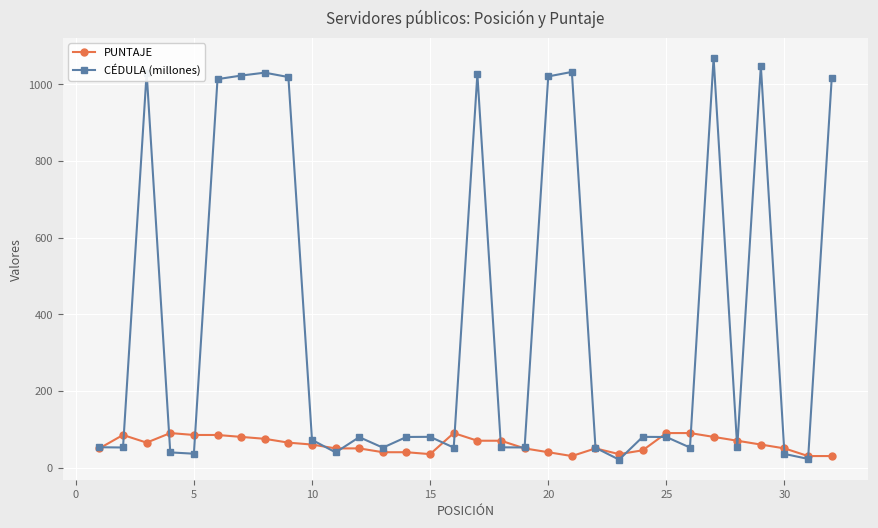

What is the highest value of the CÉDULA (millones) series?

1068.9